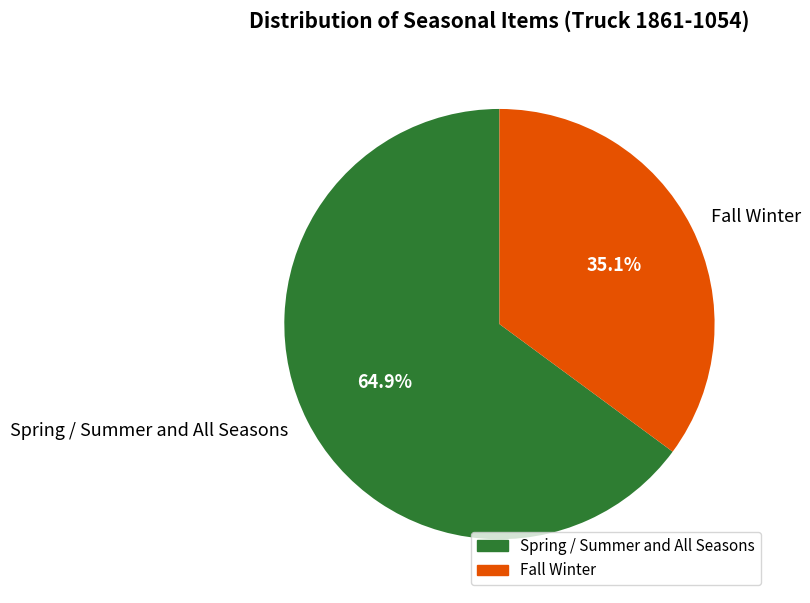

Is it true that Spring / Summer and All Seasons is 65% of the pie?

True